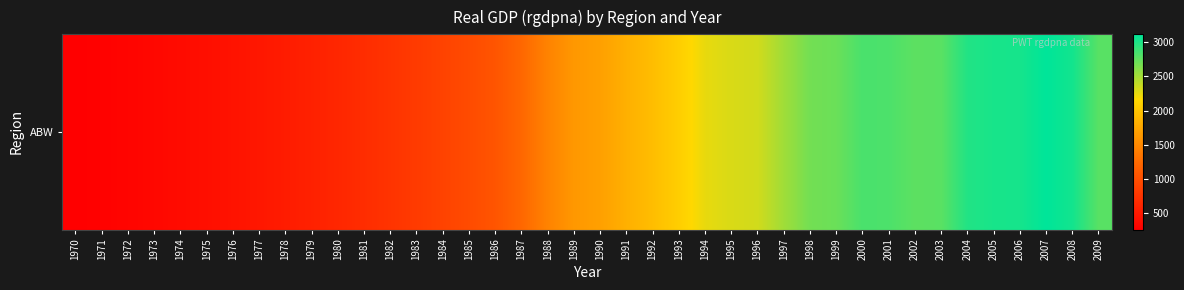

Approximately how many times larger is the value at 2005 compared to 1978?

5.7